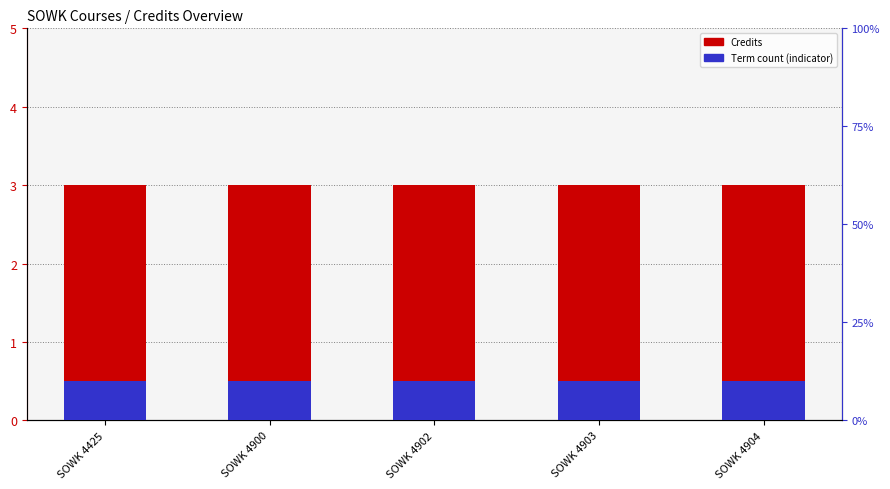

What is the maximum value for Credits?

3